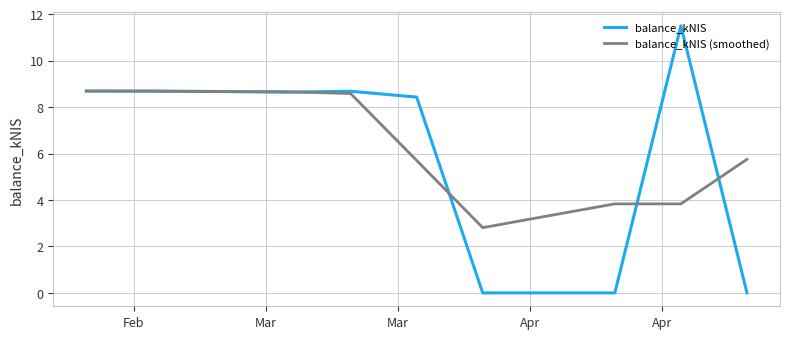

What is the sum of all balance_kNIS values?

63.3